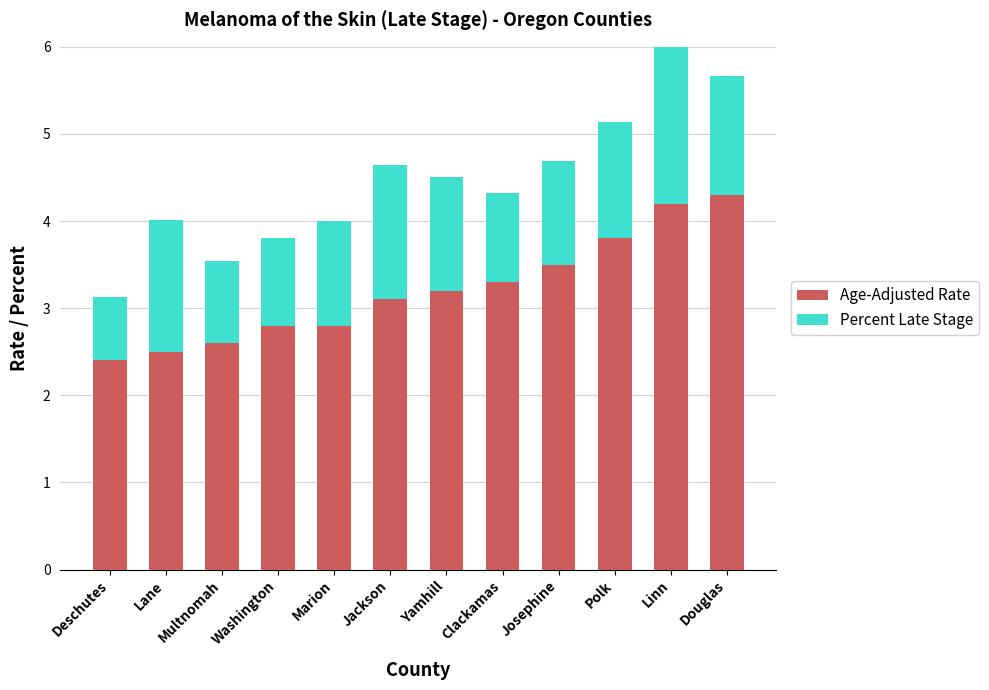

Which has a higher value, Washington or Clackamas?

Clackamas